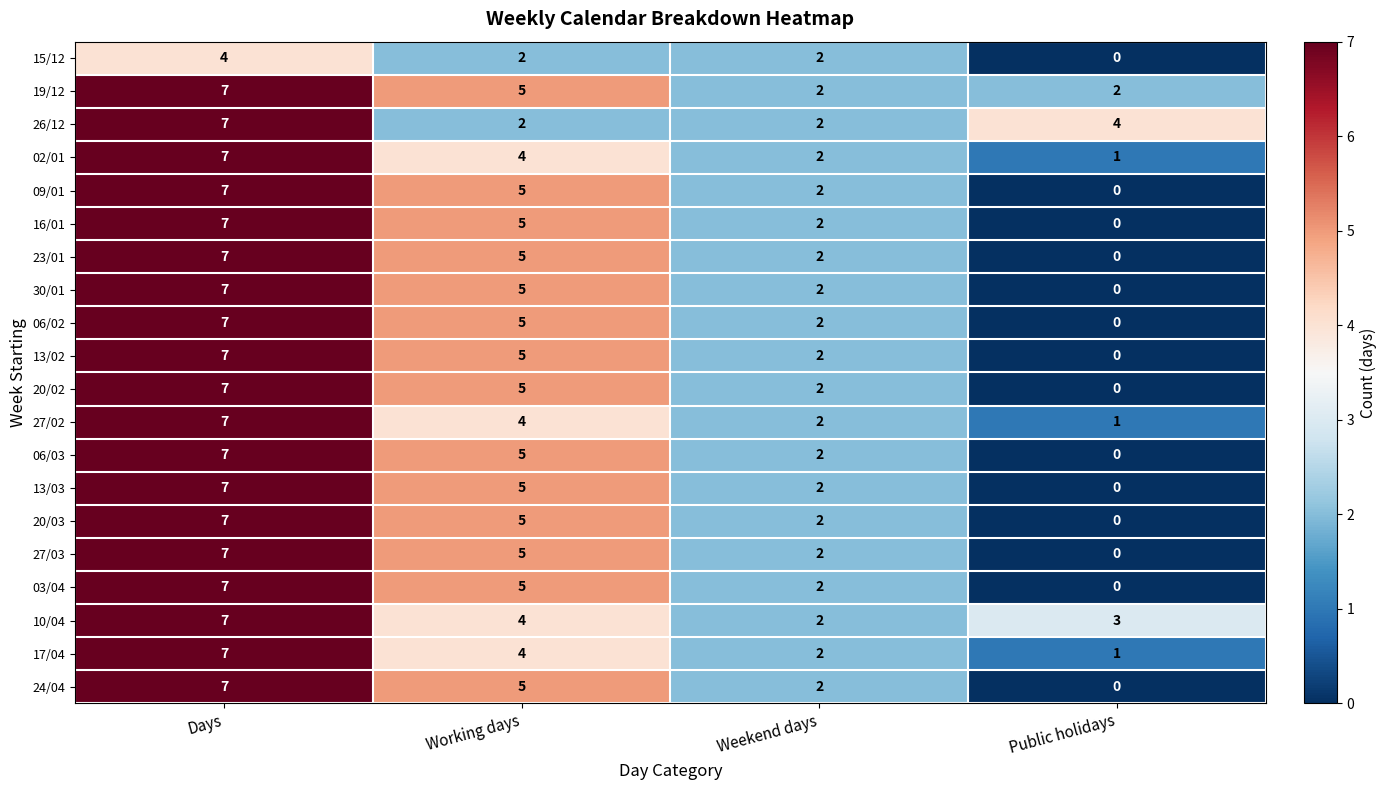

How many distinct data groups are displayed?

20